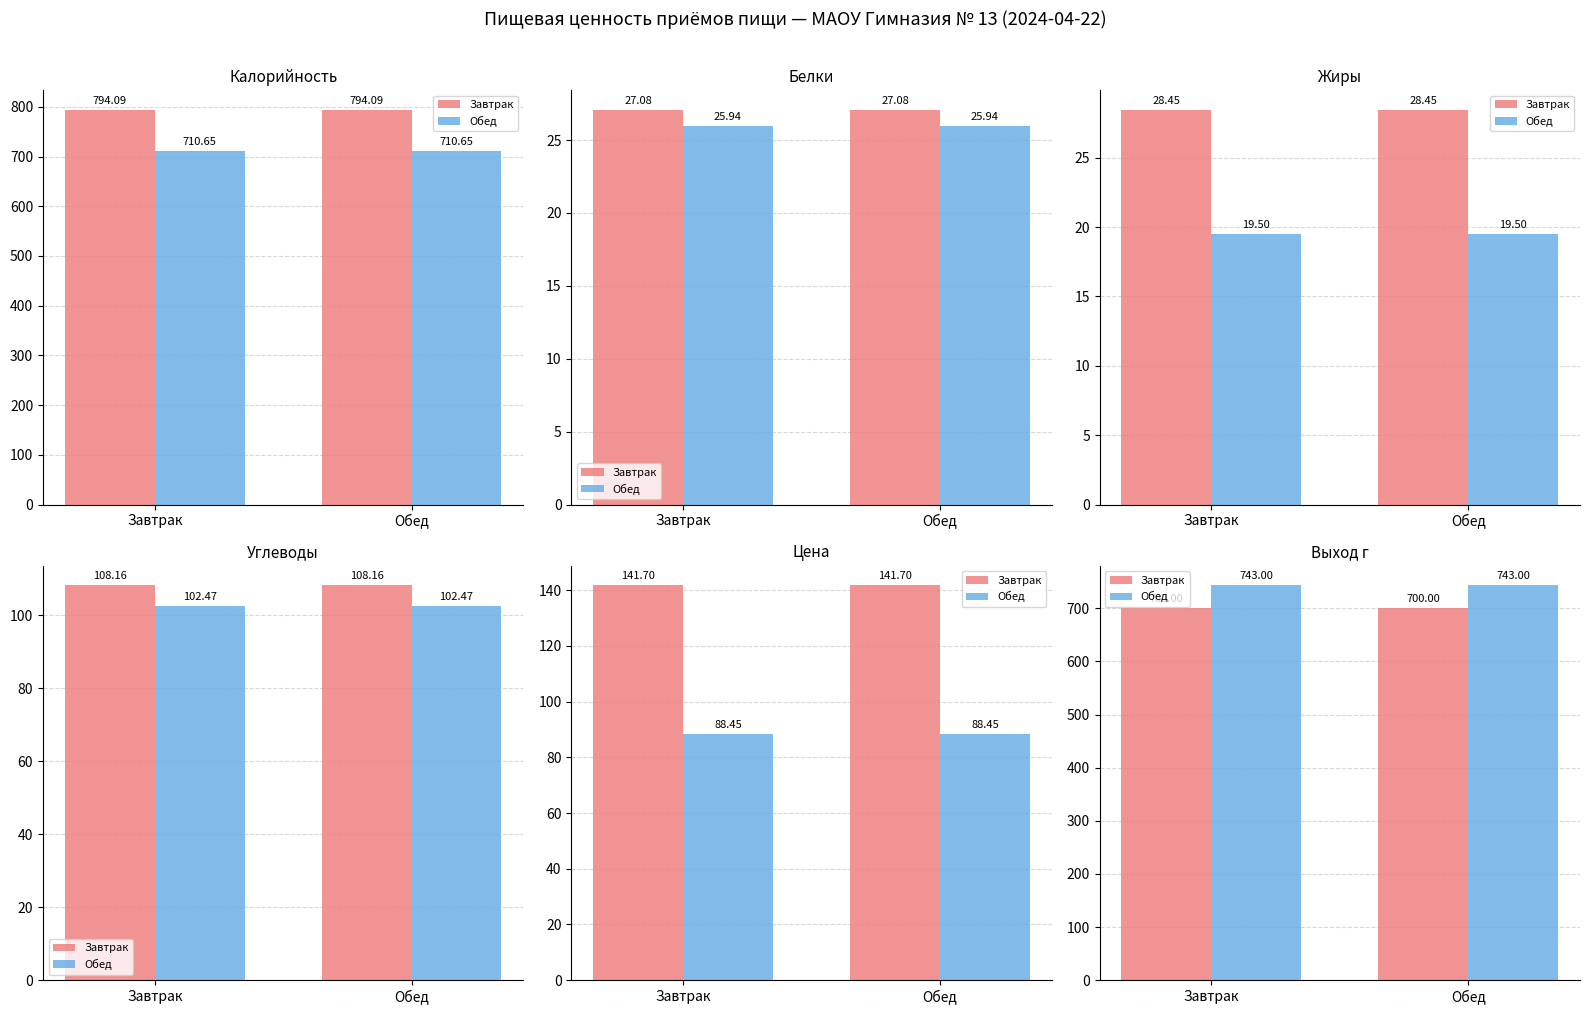

Which series changed the most between Завтрак and Обед?

Завтрак